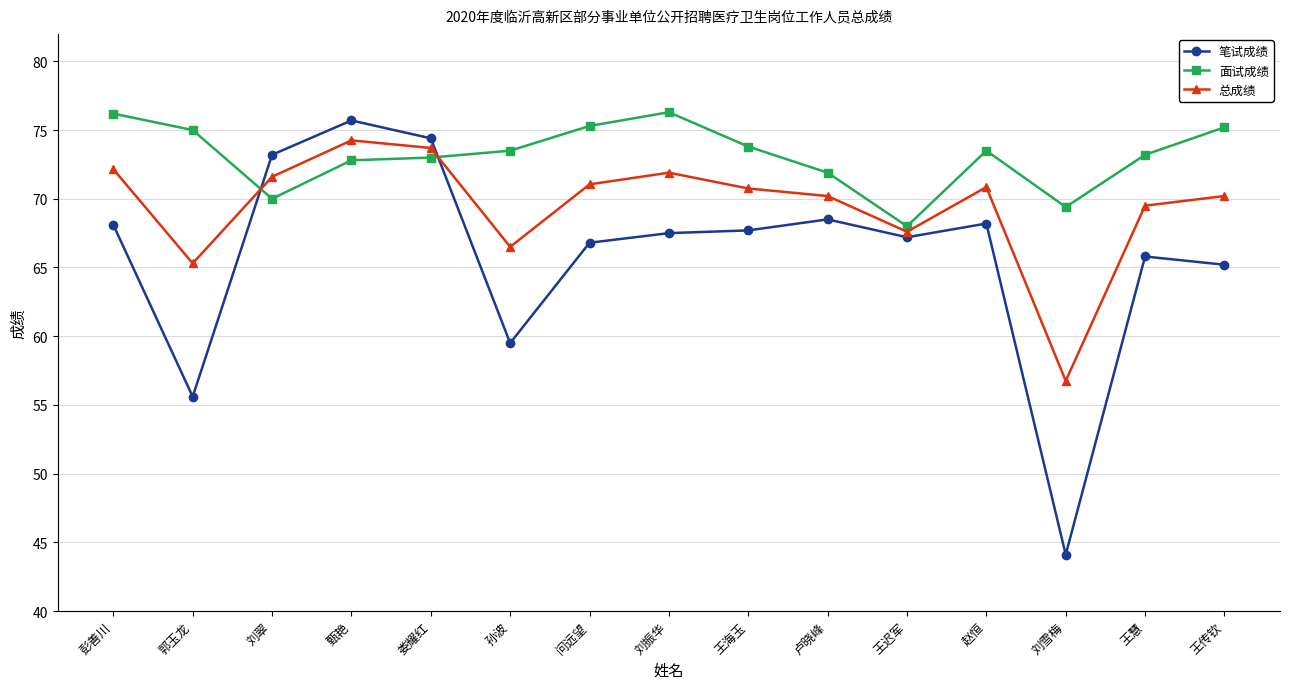

What is the total value across all series at 娄耀红?

221.1